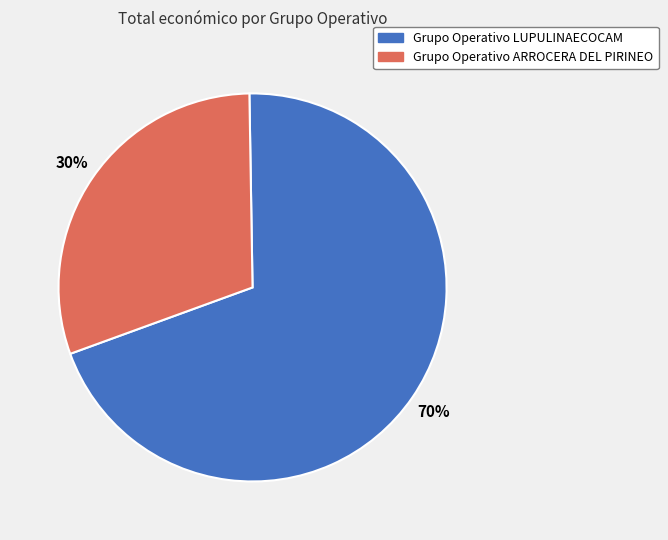

Count the number of slices in the pie.

2